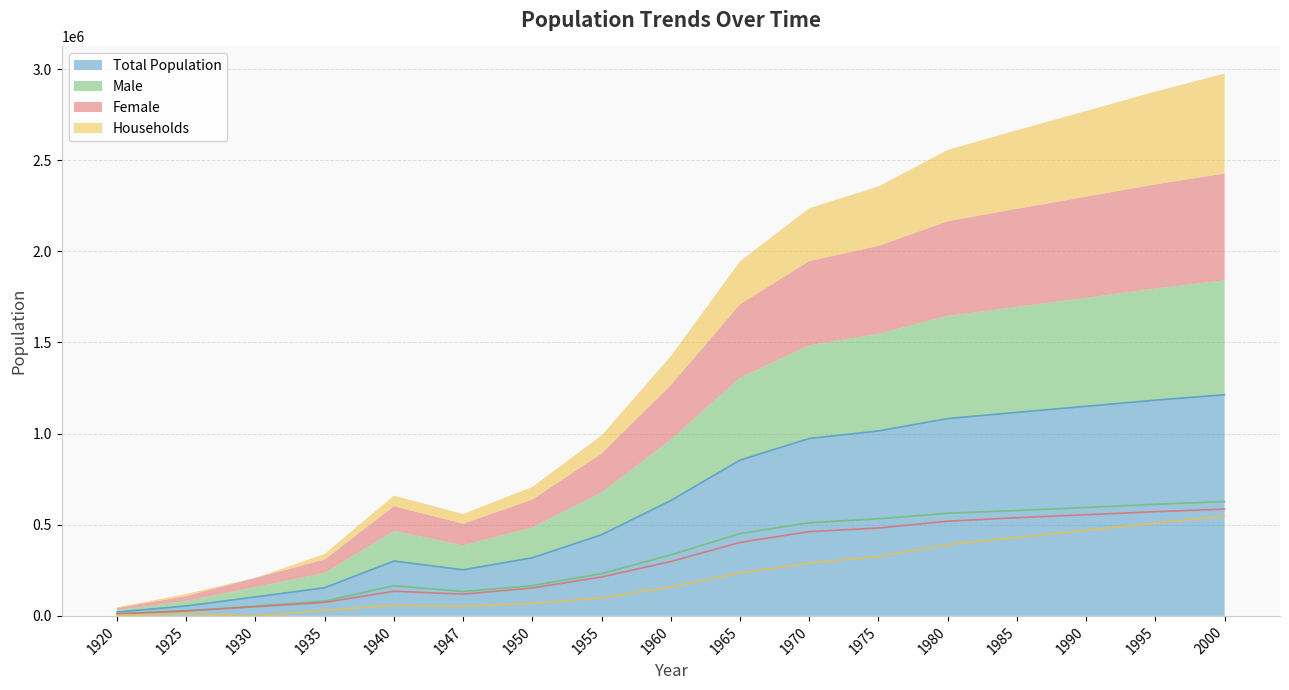

At 1965, list the series in order from smallest to largest.

Households, Female, Male, Total Population